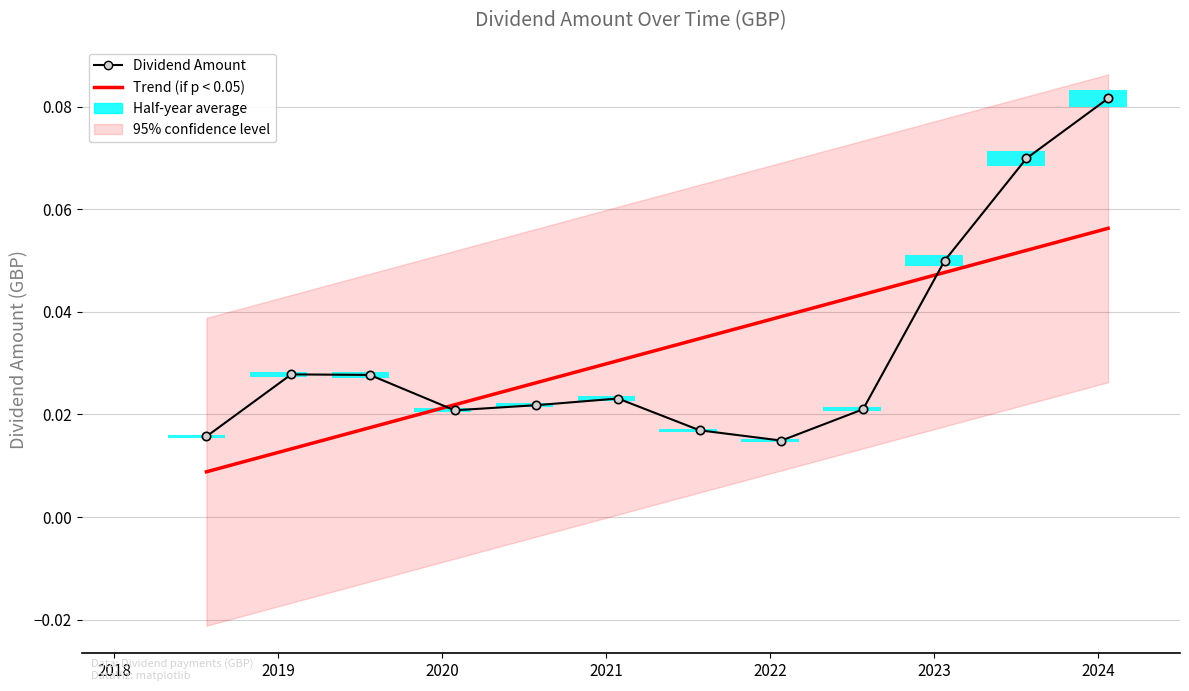

What is the difference between the maximum and minimum values?

0.1